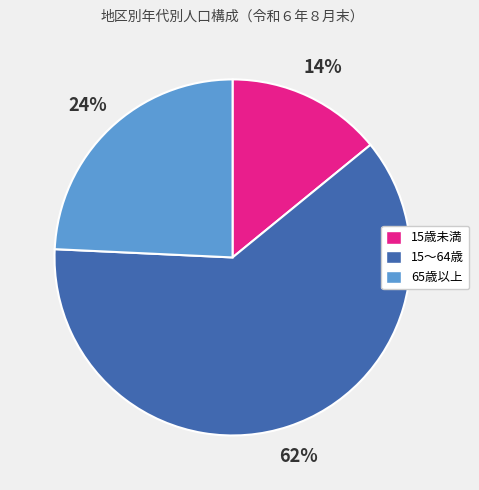

To the nearest percent, what is the average slice percentage?

33%